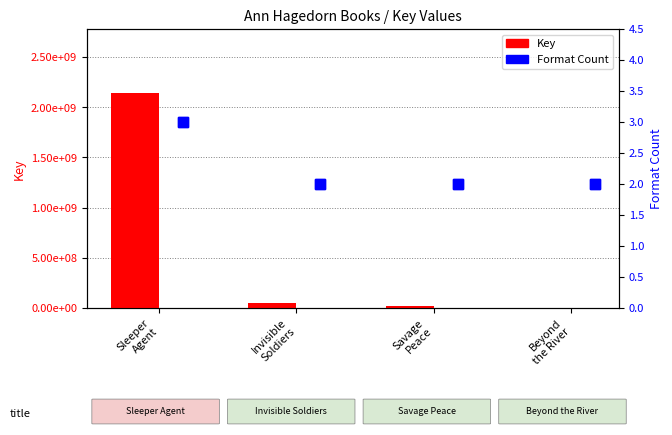

Is it true that Key equals 48314393 at Invisible
Soldiers?

True